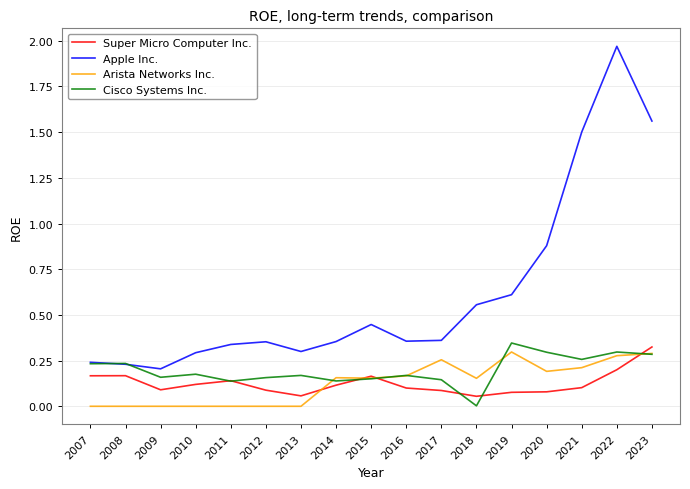

True or false: Apple Inc. and Arista Networks Inc. cross at least once.

False